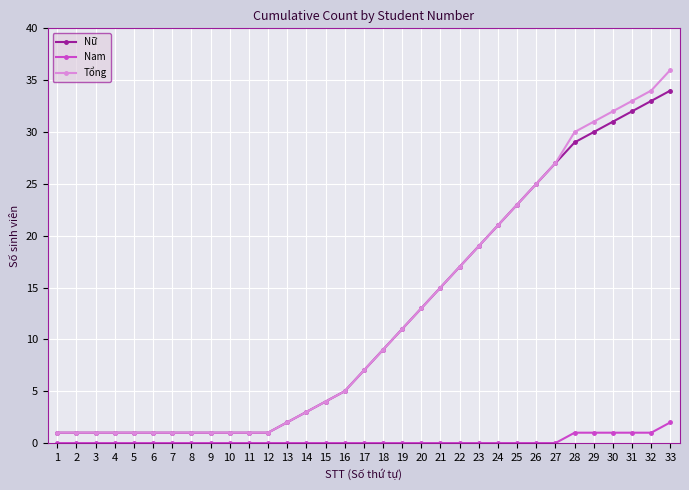

What is the value of the Nữ point at the 31st from the left?

32